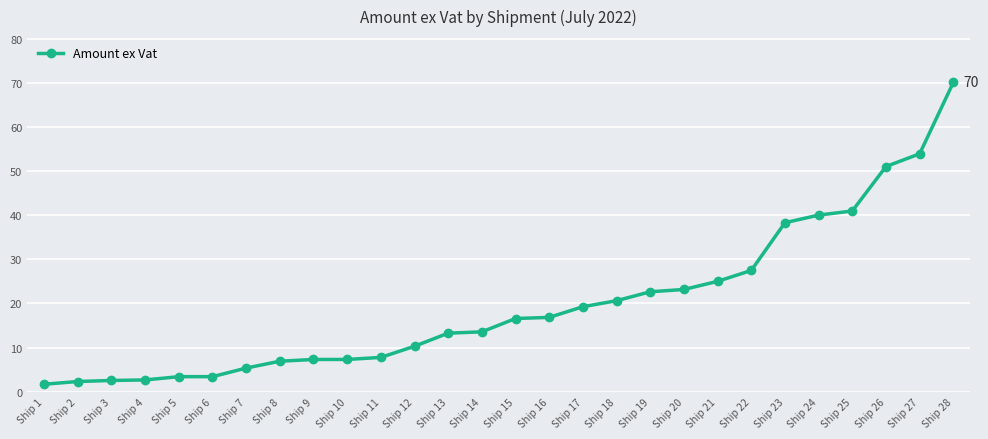

Count the number of categories in the chart.

28